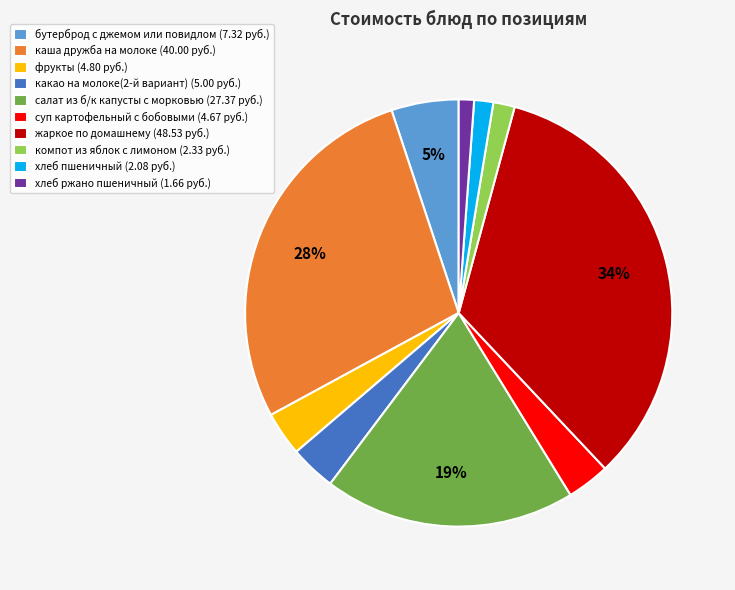

Combined, do какао на молоке(2-й вариант) (5.00 руб.) and каша дружба на молоке (40.00 руб.) account for over 50%?

No